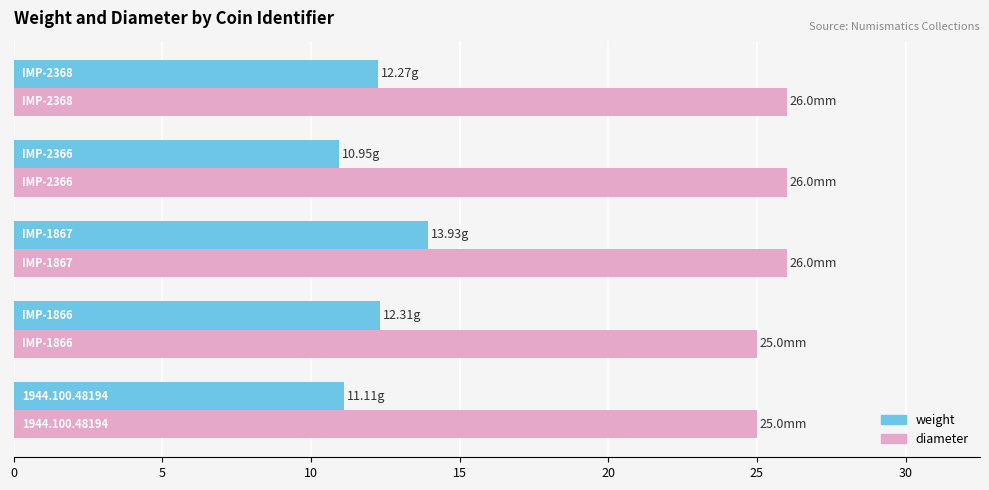

At how many categories does at least one series exceed 20?

5